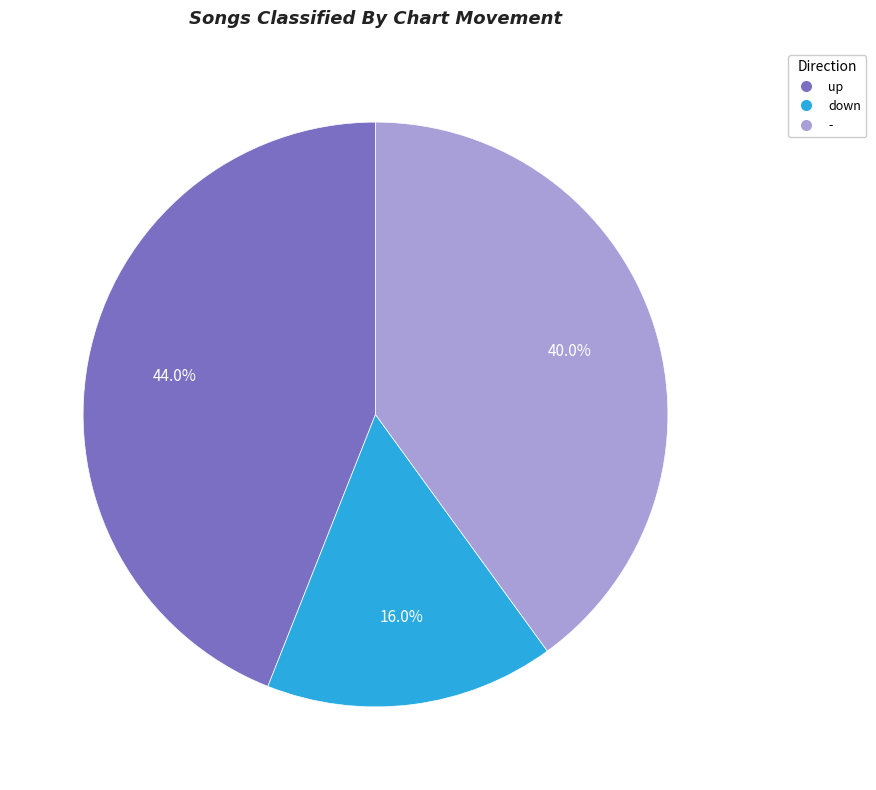

What is the ratio of the value at - to the value at up?

0.9